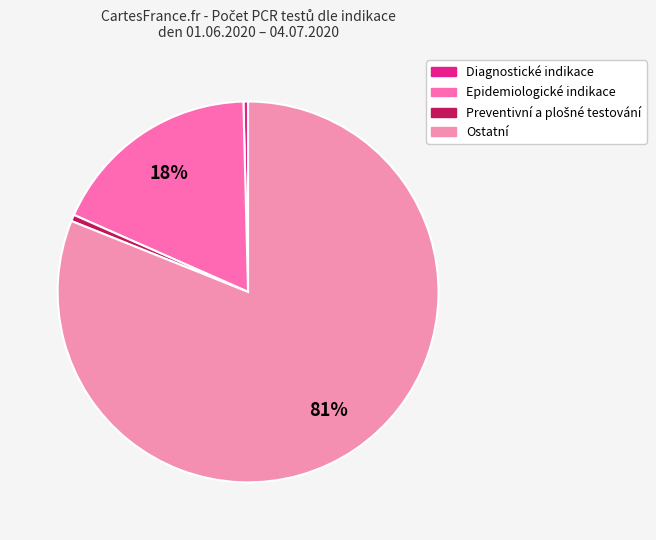

Is there any slice that represents more than half of the pie?

Yes